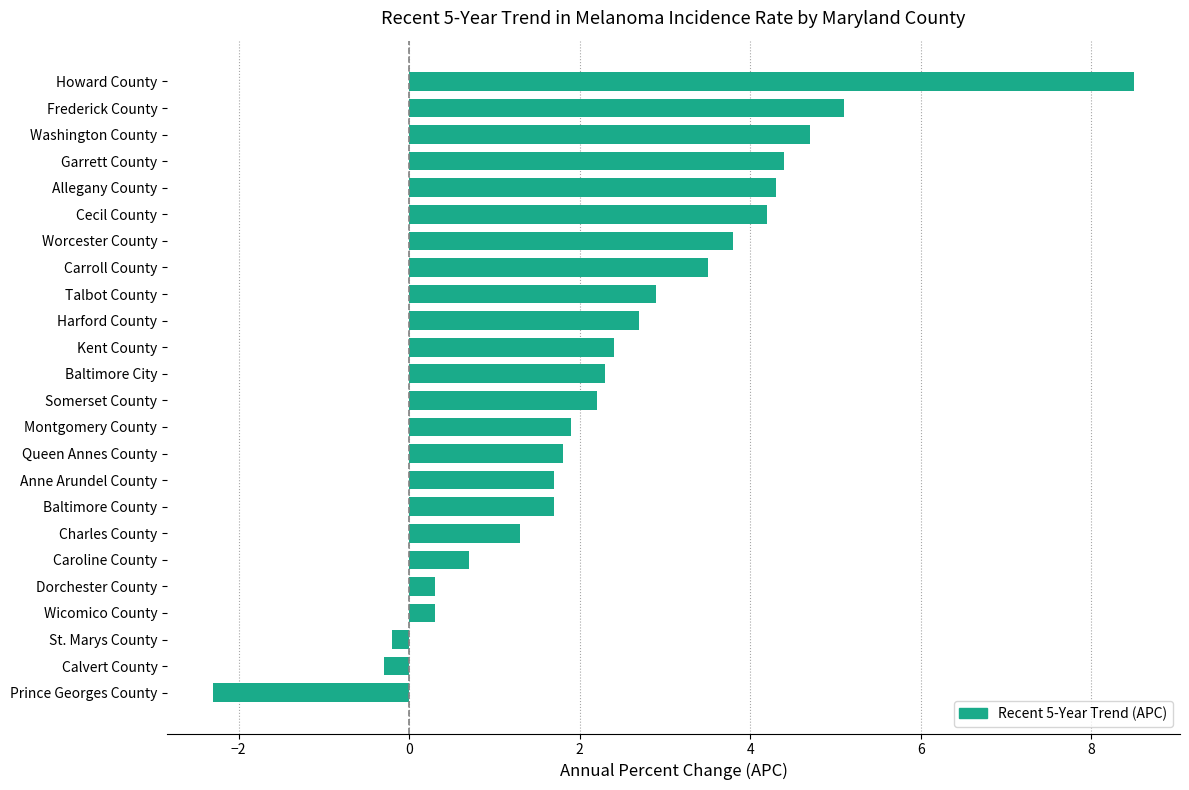

Reading top to bottom, extract all data points from this chart.

8.5	5.1	4.7	4.4	4.3	4.2	3.8	3.5	2.9	2.7	2.4	2.3	2.2	1.9	1.8	1.7	1.7	1.3	0.7	0.3	0.3	-0.2	-0.3	-2.3